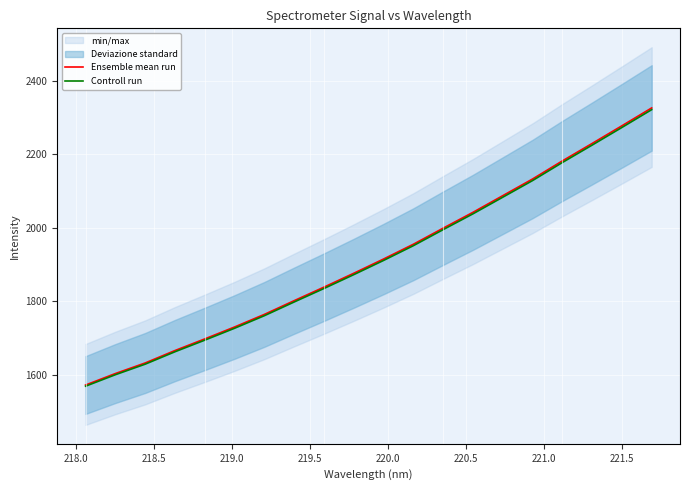

Count the number of categories in the chart.

20